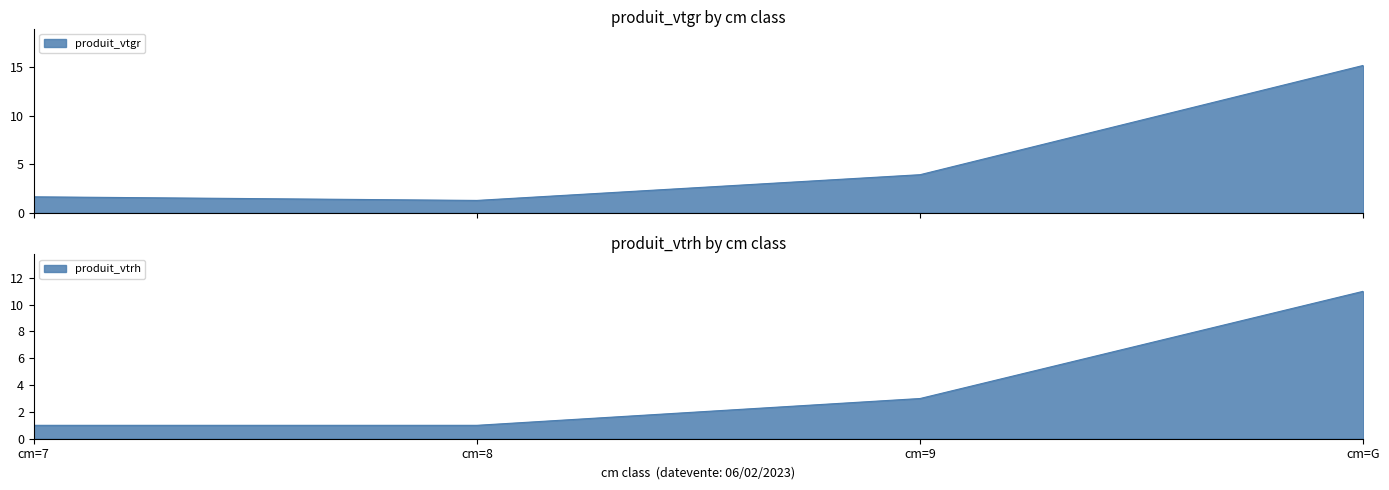

True or false: produit_vtrh and produit_vtgr cross at least once.

False